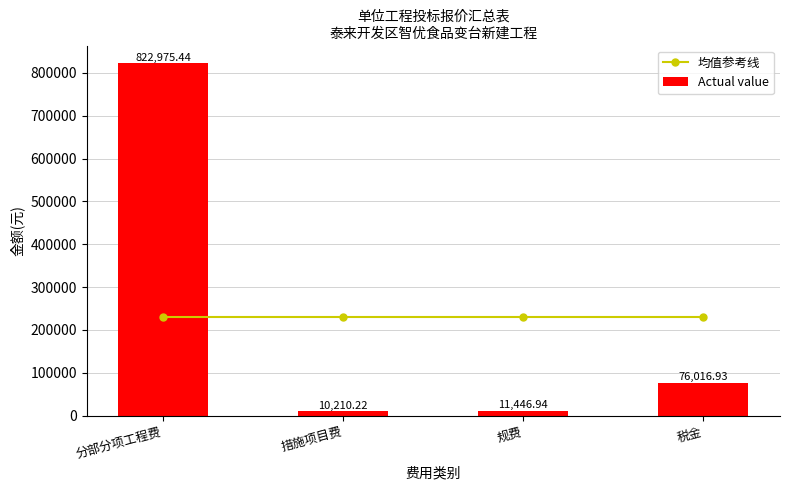

How many groups of bars are there?

4